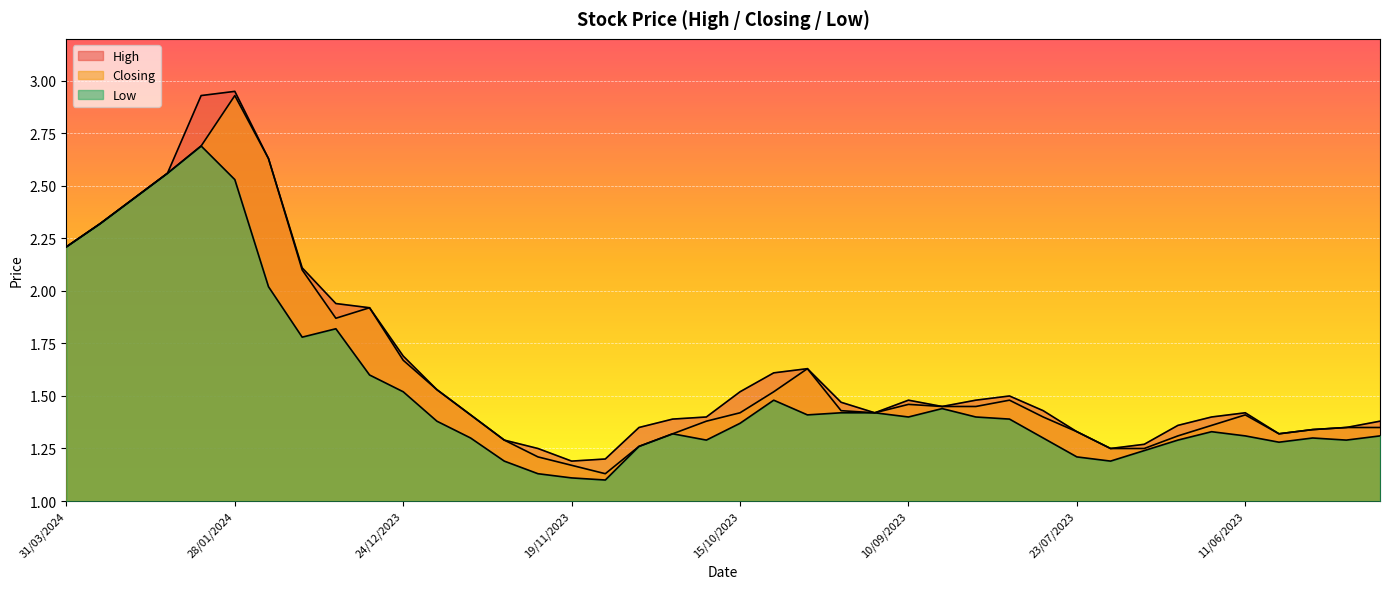

At which category does High reach its first local peak?

28/01/2024